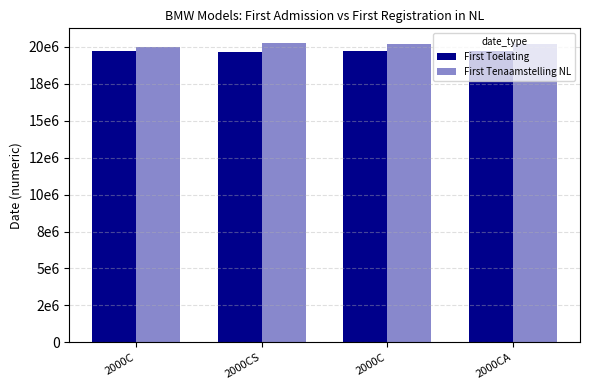

True or false: datum_eerste_tenaamstelling_in_nederland has a value of 8826270 at 2000C.

False